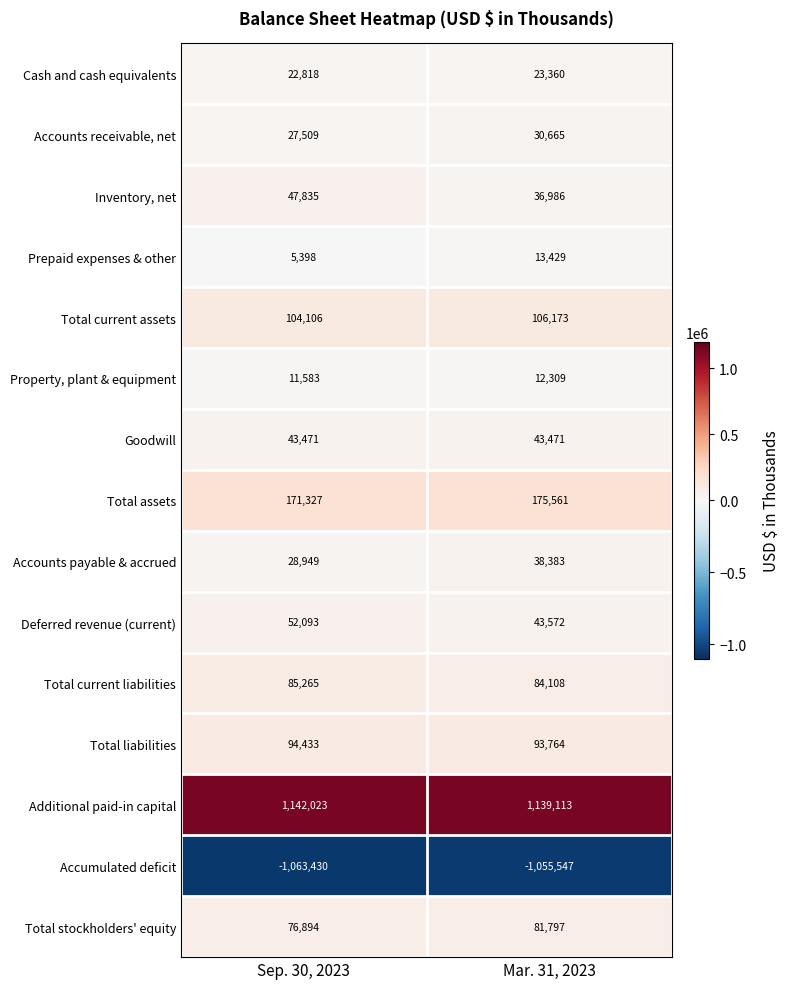

At how many categories does at least one series exceed 194158?

2